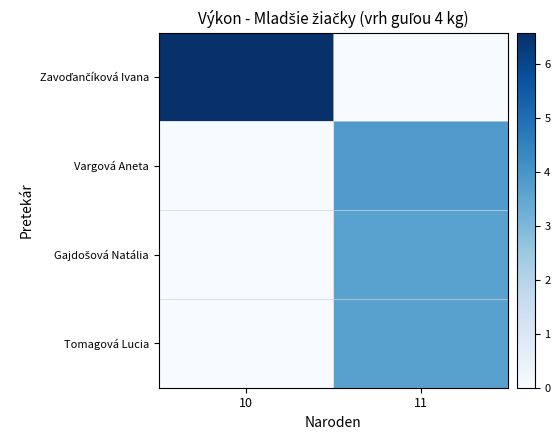

Rank the series at 10 from lowest to highest value.

Vargová Aneta, Gajdošová Natália, Tomagová Lucia, Zavoďančíková Ivana